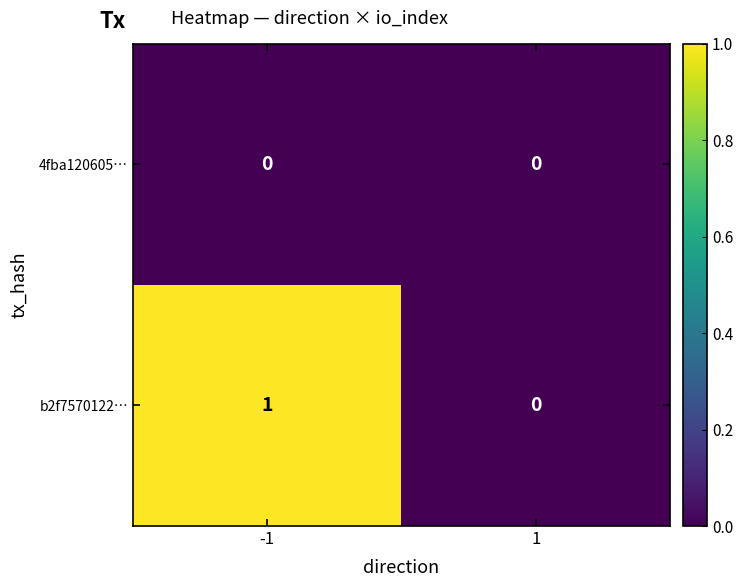

Reading left to right, transcribe all the data shown in this chart.

4fba120605…: -1=0	1=0
b2f7570122…: -1=1	1=0